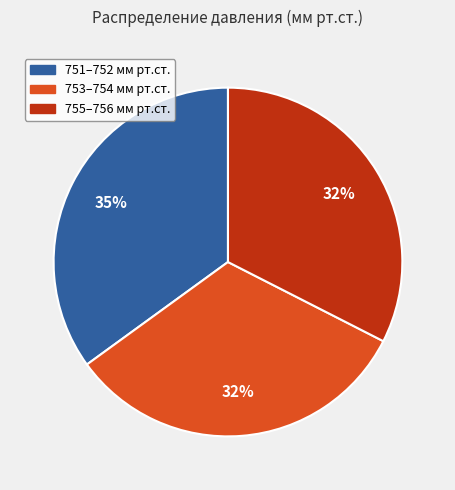

To the nearest percent, what is the difference between the largest and smallest slice percentages?

3%